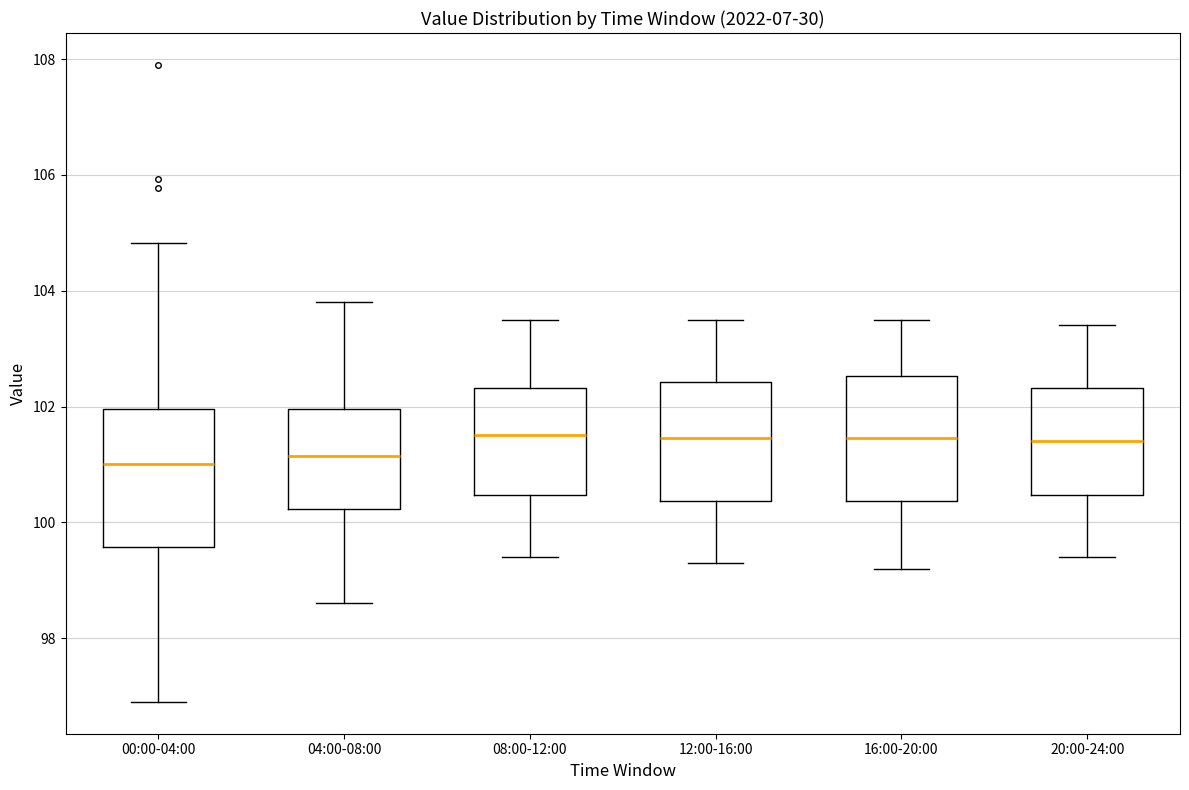

Reading left to right, transcribe this box plot: for each box, give where its median line is, the range the box spans, and where its two whiskers end, as read against the y-axis. The values are not printed on the chart, so give them approximately, as read against the axis.

00:00-04:00: median 101.0, box 99.6 to 102.0, whiskers 97.0 to 104.8
04:00-08:00: median 101.2, box 100.2 to 102.0, whiskers 98.6 to 103.8
08:00-12:00: median 101.6, box 100.4 to 102.4, whiskers 99.4 to 103.6
12:00-16:00: median 101.4, box 100.4 to 102.4, whiskers 99.4 to 103.6
16:00-20:00: median 101.4, box 100.4 to 102.6, whiskers 99.2 to 103.6
20:00-24:00: median 101.4, box 100.4 to 102.4, whiskers 99.4 to 103.4